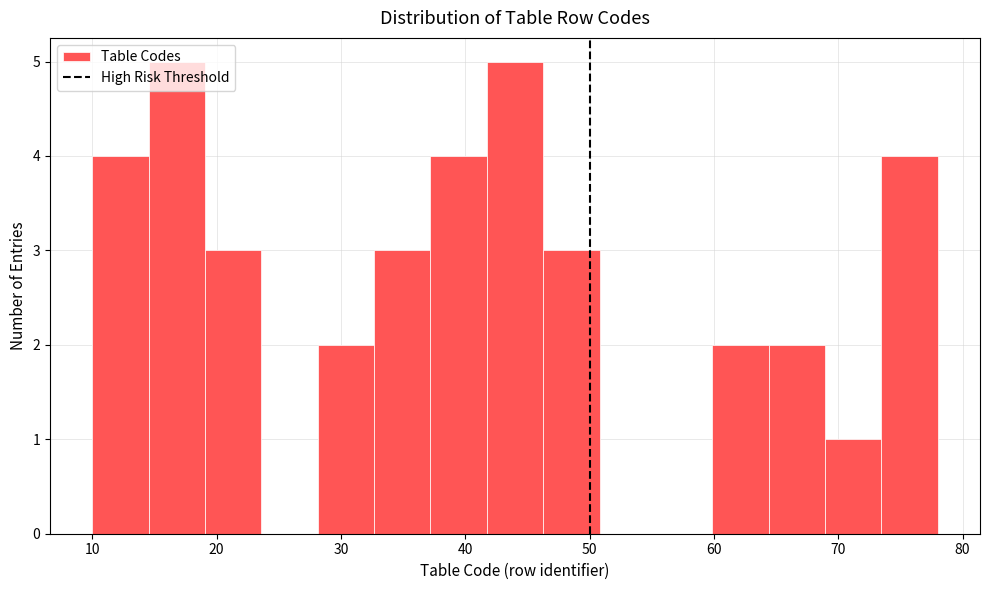

Reading left to right, list every bar in this chart as the range it spans on the x-axis followed by its height. Neither the bar edges nor the heights are printed on the chart, so give them approximately, as read against the axes.

10 to 15: 4
15 to 19: 5
19 to 24: 3
24 to 28: 0
28 to 33: 2
33 to 37: 3
37 to 42: 4
42 to 46: 5
46 to 51: 3
51 to 55: 0
55 to 60: 0
60 to 64: 2
64 to 69: 2
69 to 73: 1
73 to 78: 4